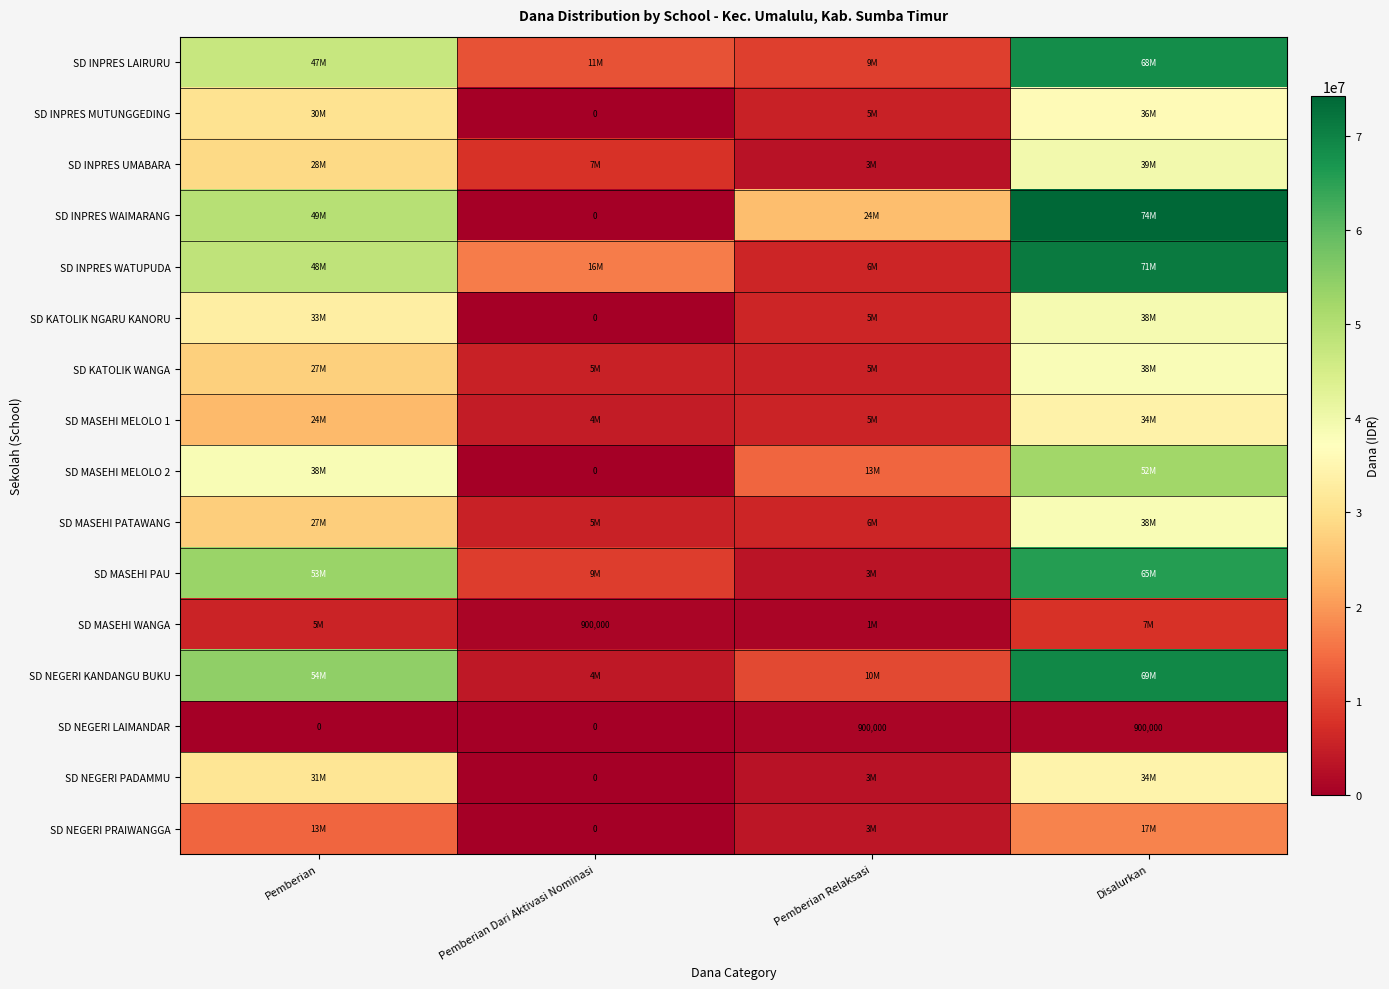

Is it true that SD NEGERI LAIMANDAR equals 900000 at Pemberian Relaksasi?

True